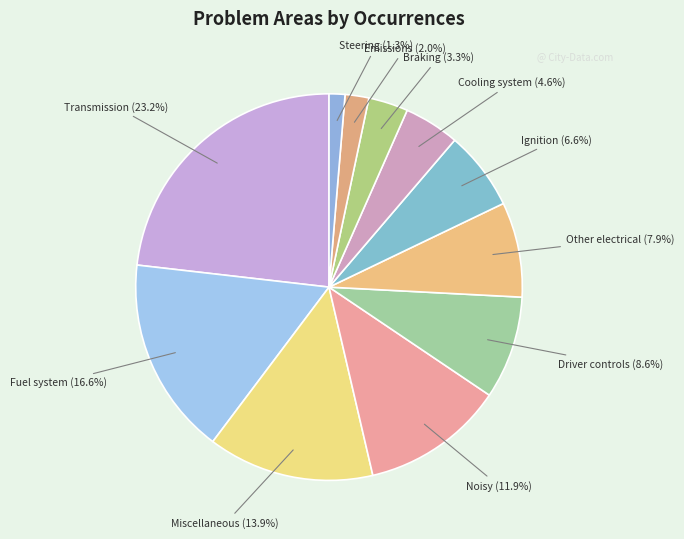

To the nearest percent, what portion does Braking represent?

3%